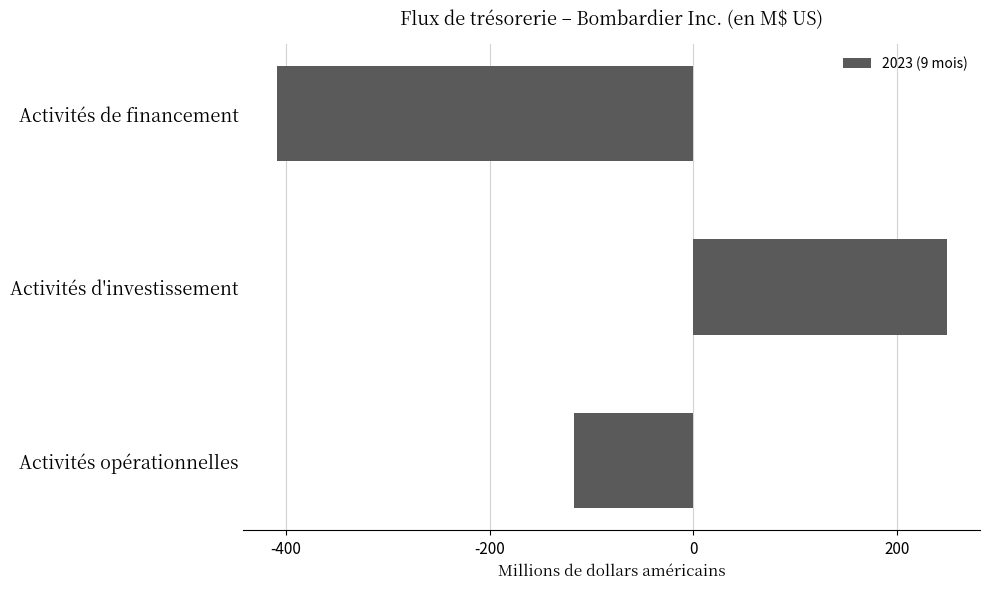

What is the change in value from Activités d'investissement to Activités de financement?

-658